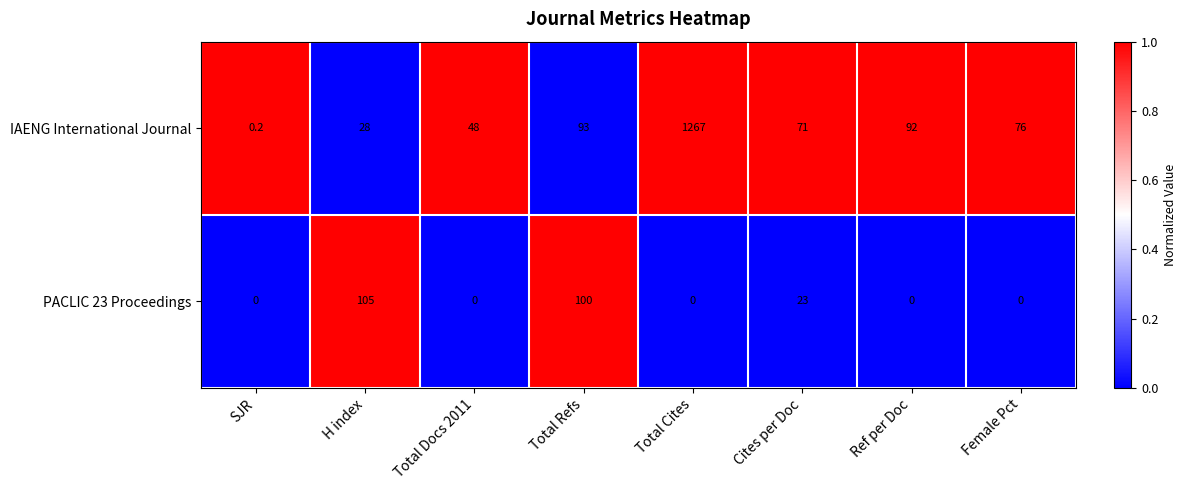

What is the total value across all series at Cites per Doc?

94.0